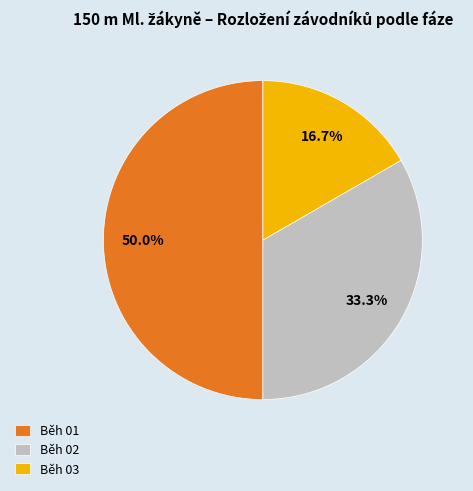

Is Běh 03 the majority of the pie?

No